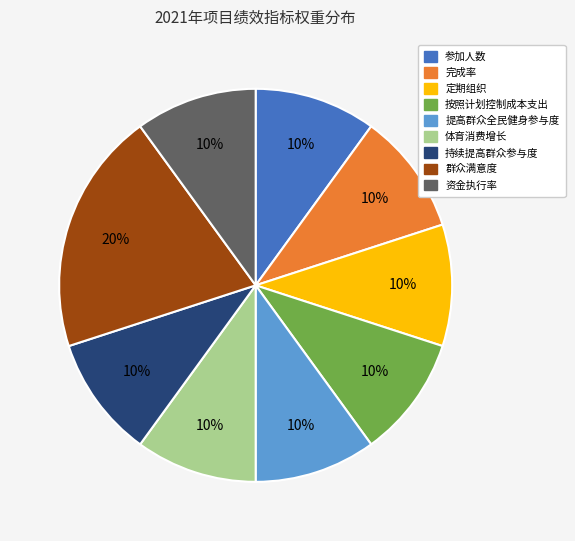

Does 参加人数 account for over 50% of the chart?

No